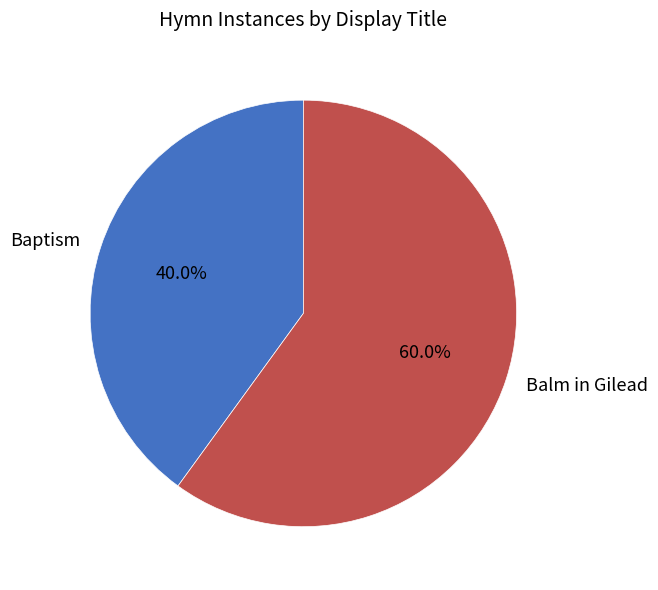

Is it true that Balm in Gilead is 60% of the pie?

True